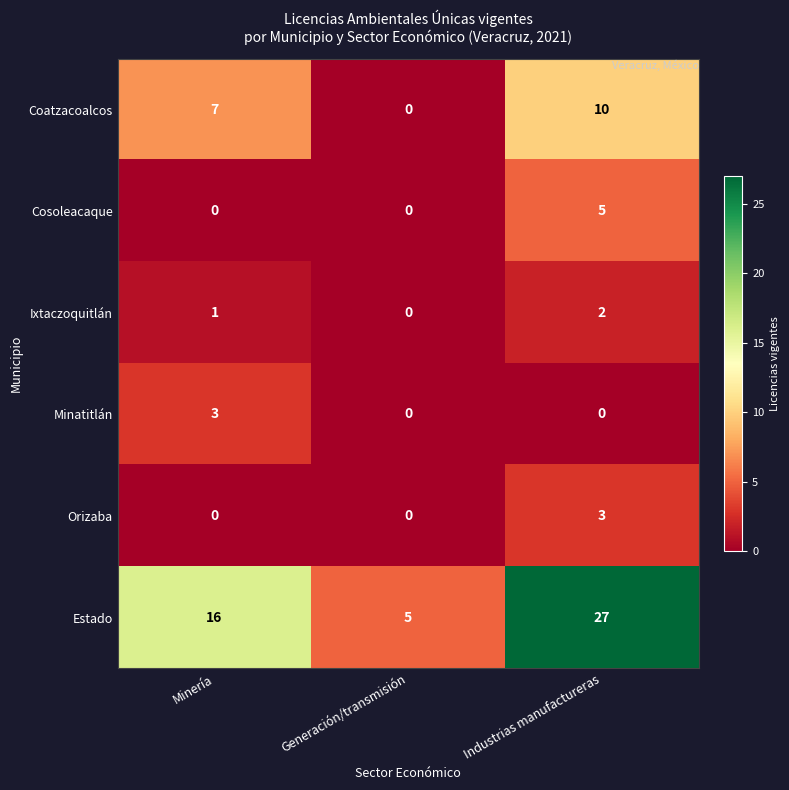

What is the difference between the Minatitlán values at Industrias manufactureras and Minería?

3